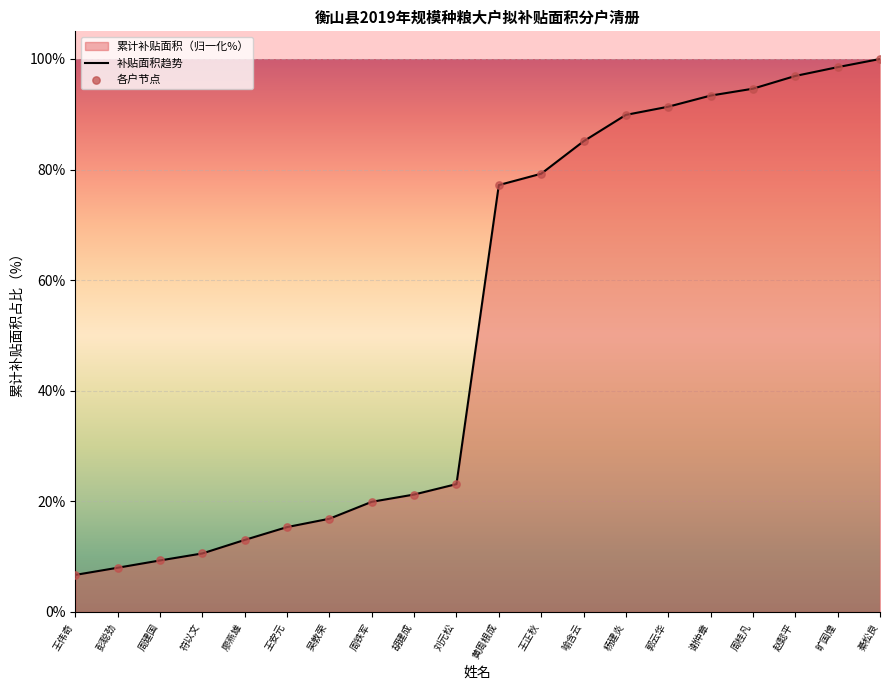

Is the value of 补贴面积趋势 at 王正秋 greater than the value of 各户节点 at 王安元?

Yes